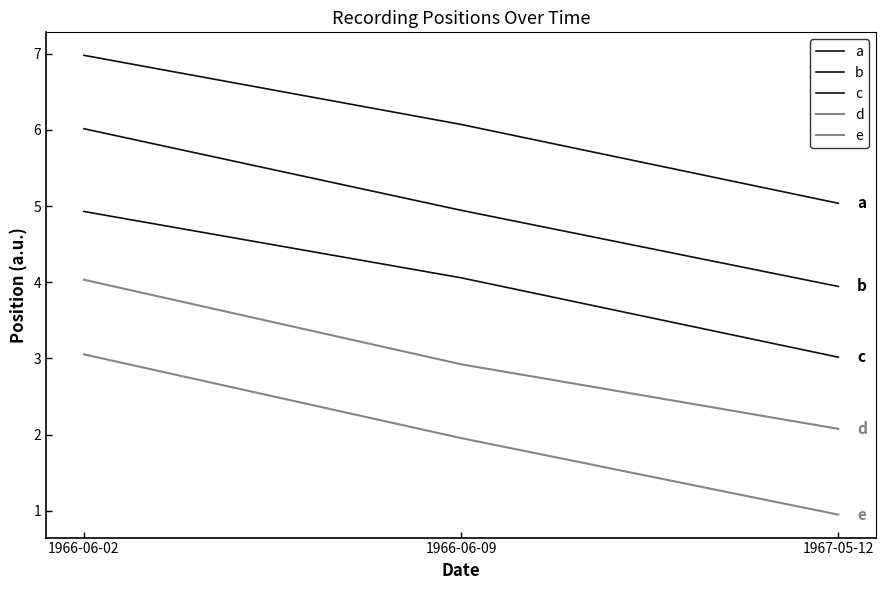

What is the minimum value shown in the chart?

0.9